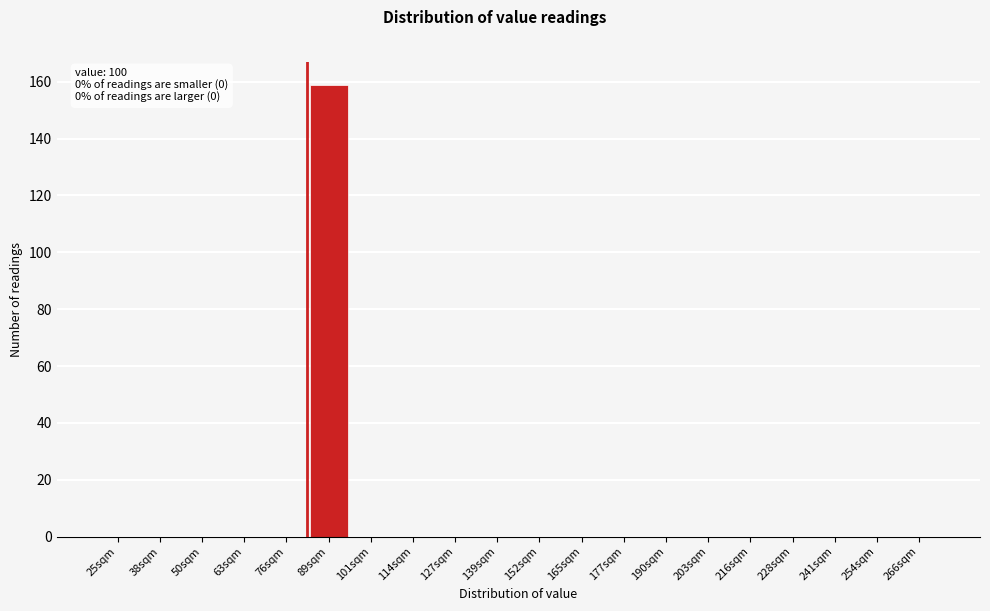

Reading right to left, transcribe all the data shown in this chart.

266sqm=0	254sqm=0	241sqm=0	228sqm=0	216sqm=0	203sqm=0	190sqm=0	177sqm=0	165sqm=0	152sqm=0	139sqm=0	127sqm=0	114sqm=0	101sqm=0	89sqm=159	76sqm=0	63sqm=0	50sqm=0	38sqm=0	25sqm=0